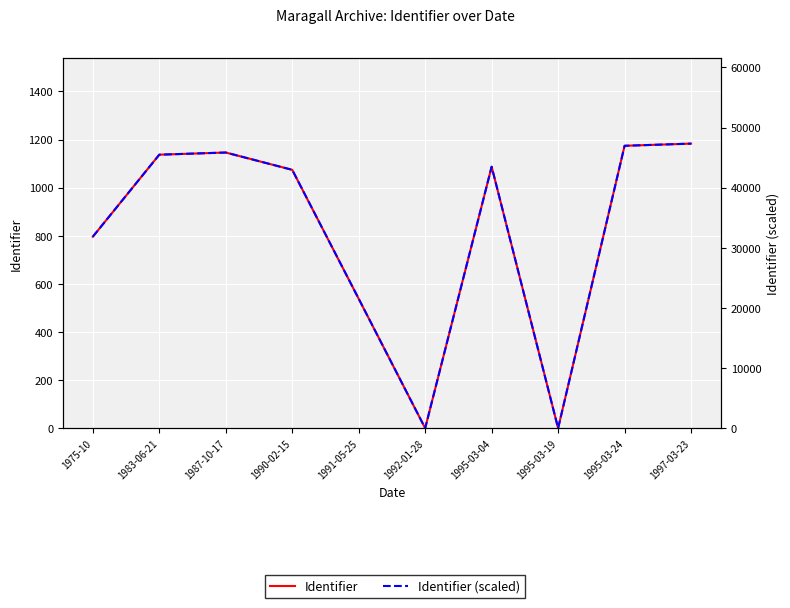

What position from the left is 1997-03-23?

10